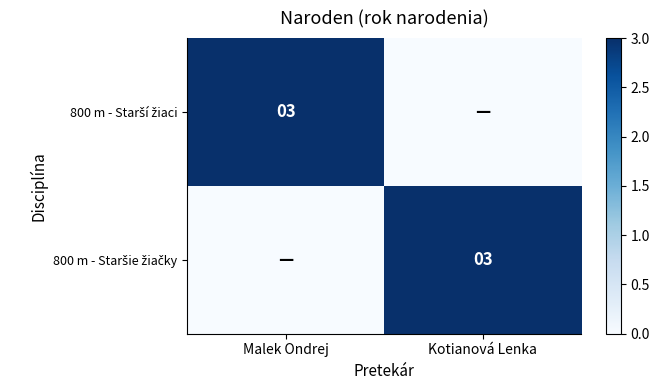

Is the value of 800 m - Staršie žiačky at Malek Ondrej greater than the value of 800 m - Starší žiaci at Malek Ondrej?

No